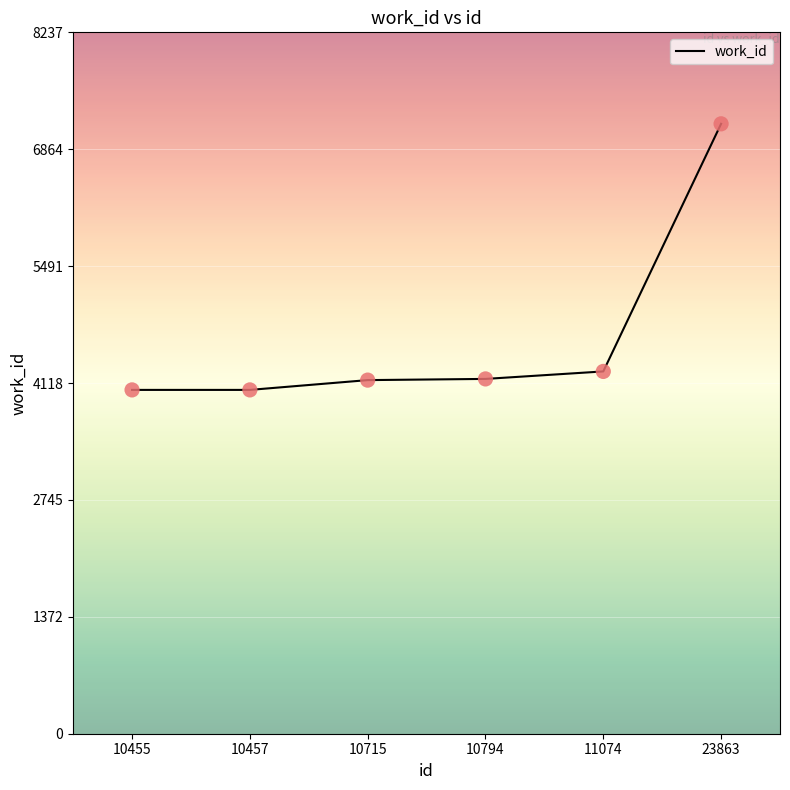

What is the ratio of the value at 10455 to the value at 23863?

0.6